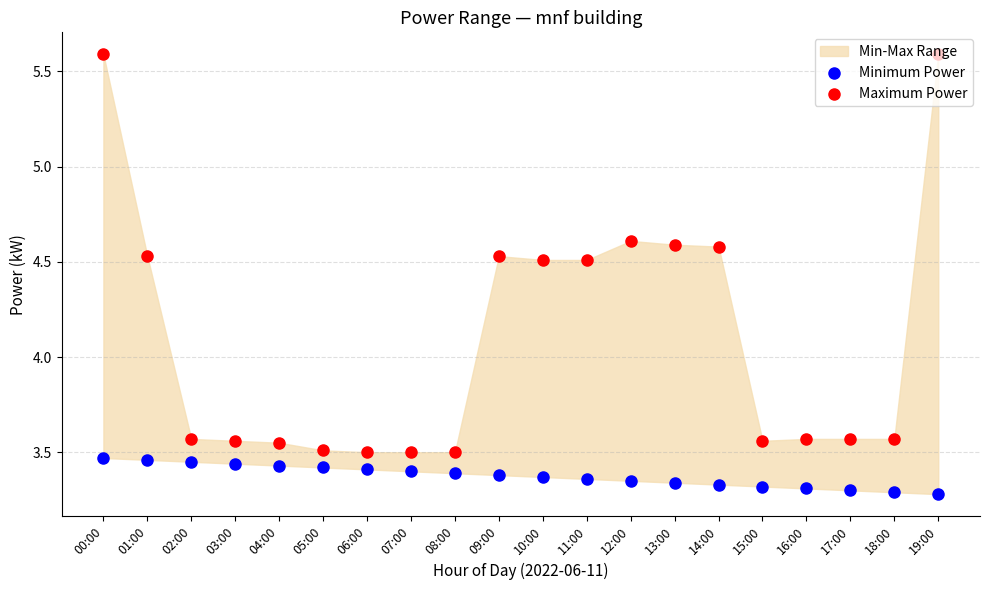

Which series has the largest Y range (max minus min)?

Maximum Power